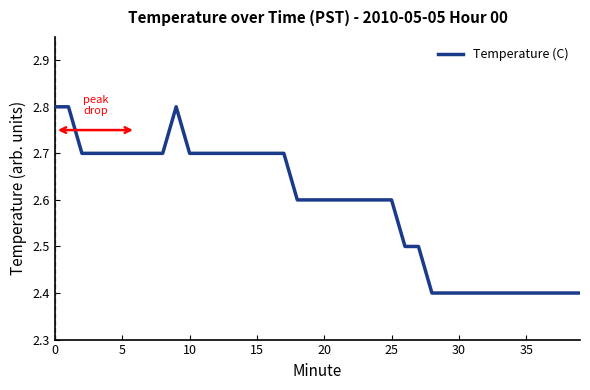

What is the difference between the maximum and minimum values?

0.4